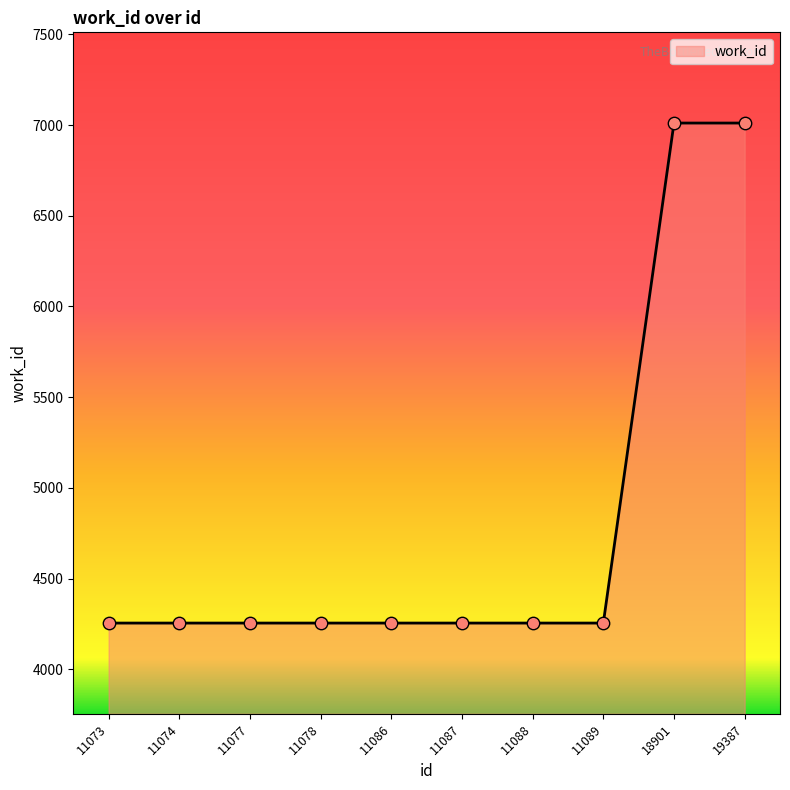

Which has a higher value, 19387 or 11078?

19387